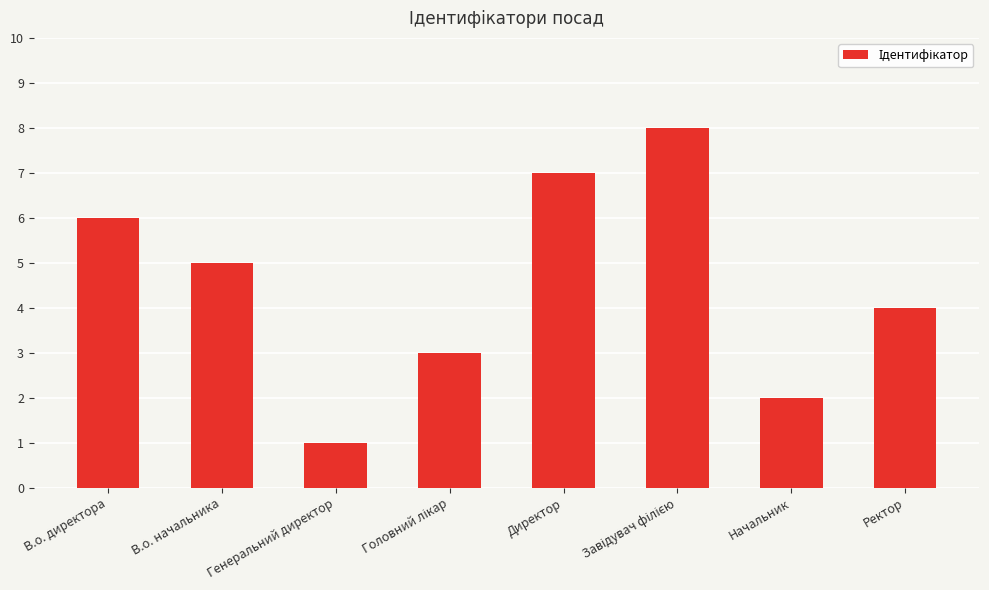

What position from the left is В.о. директора?

1